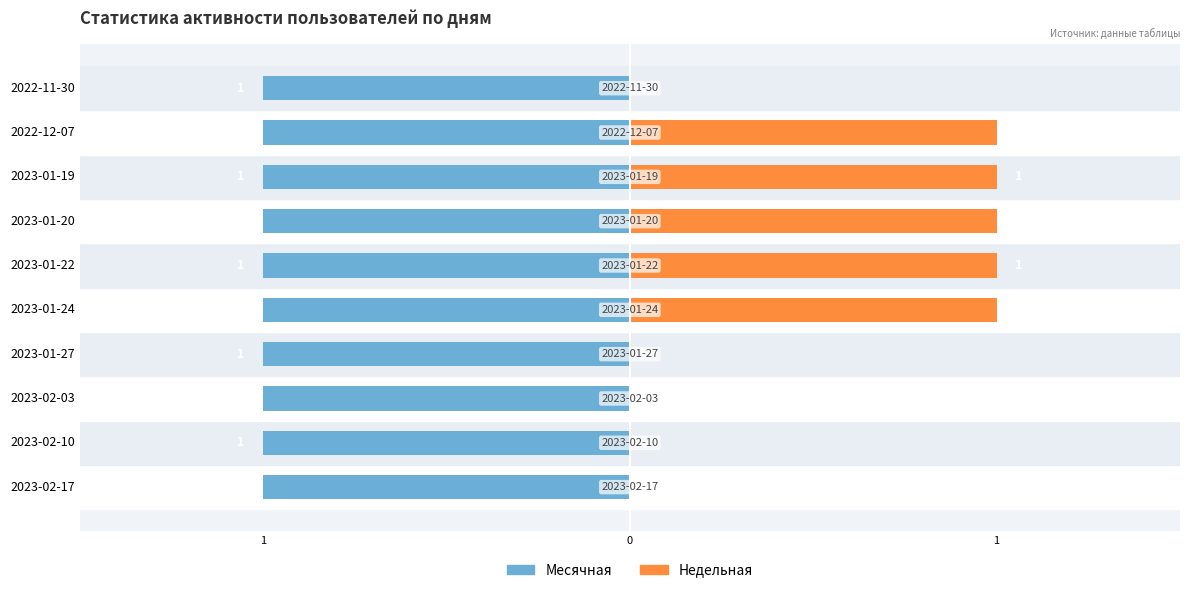

What are all the series names shown in the legend?

Месячная, Недельная